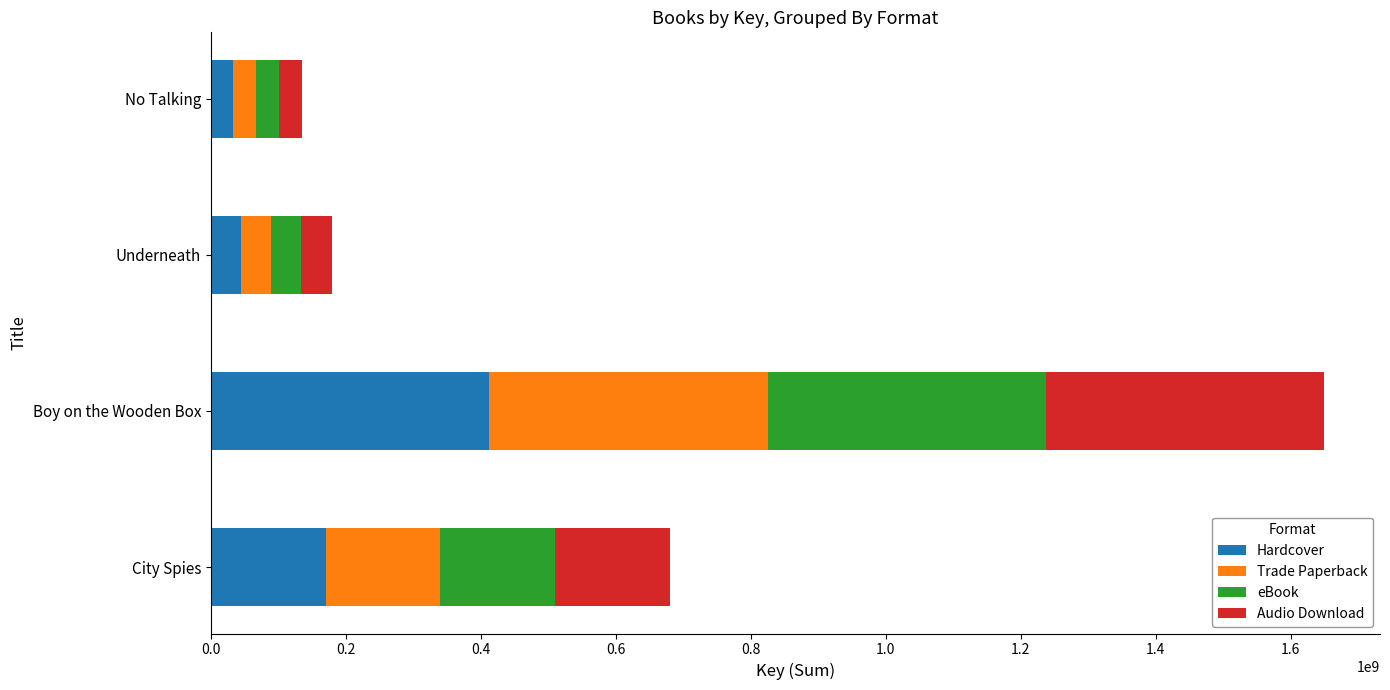

True or false: Hardcover has a value of 303610179 at City Spies.

False